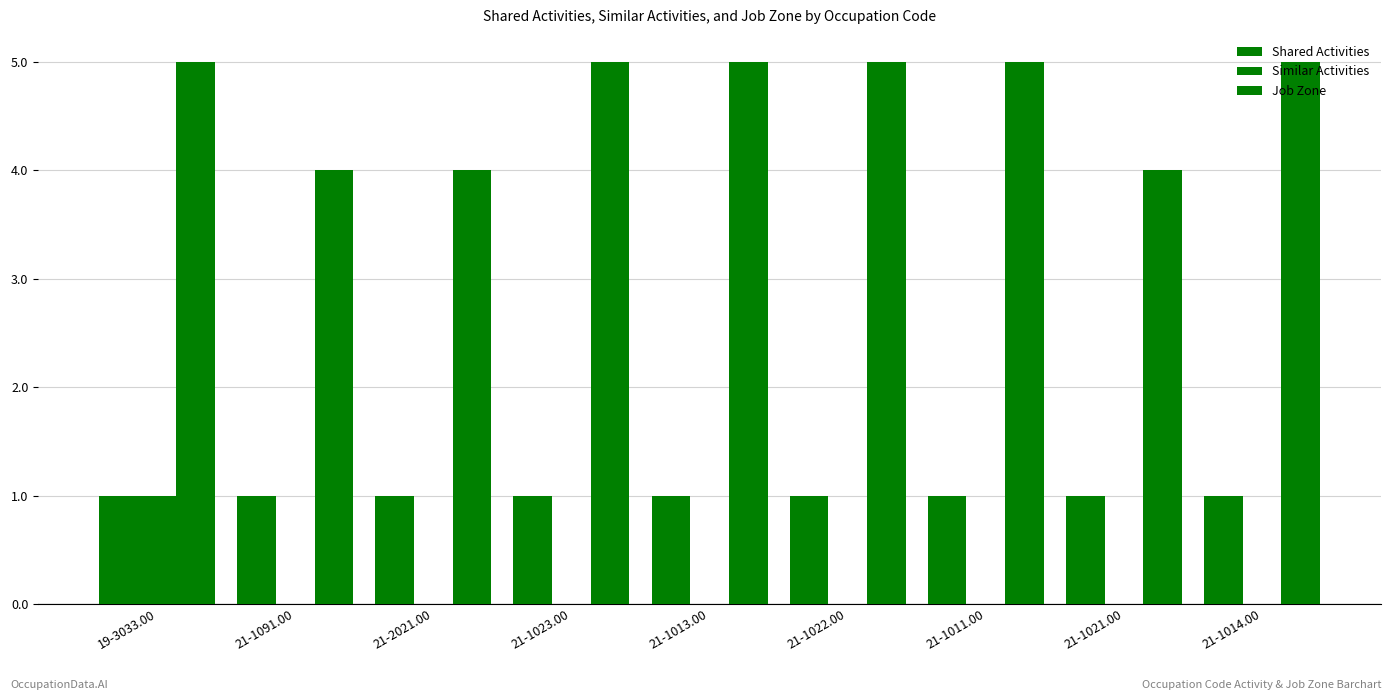

How many groups of bars are there?

9